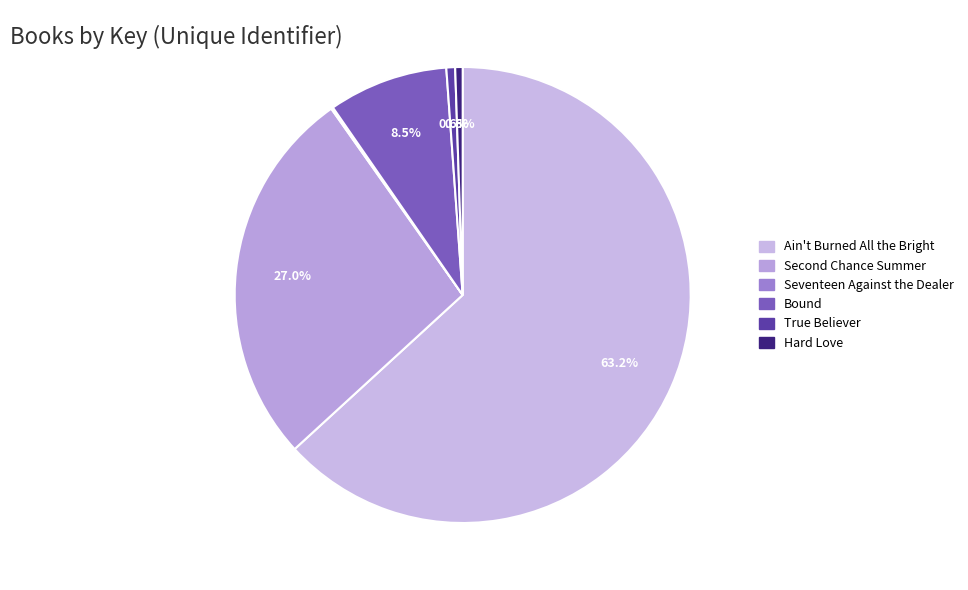

Count the number of slices in the pie.

6